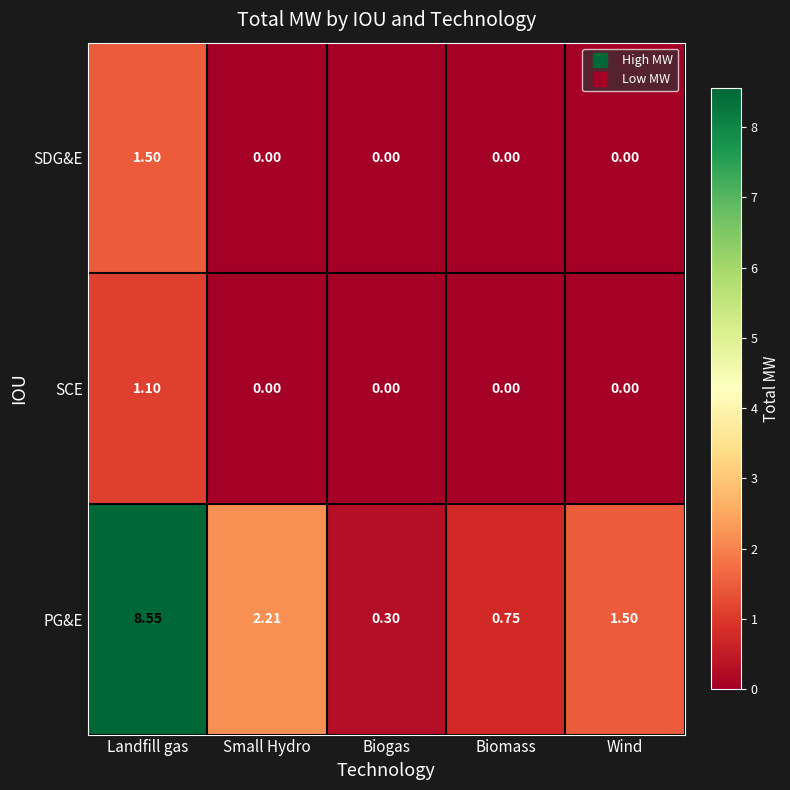

Which category has the highest value in the SCE series?

Landfill gas